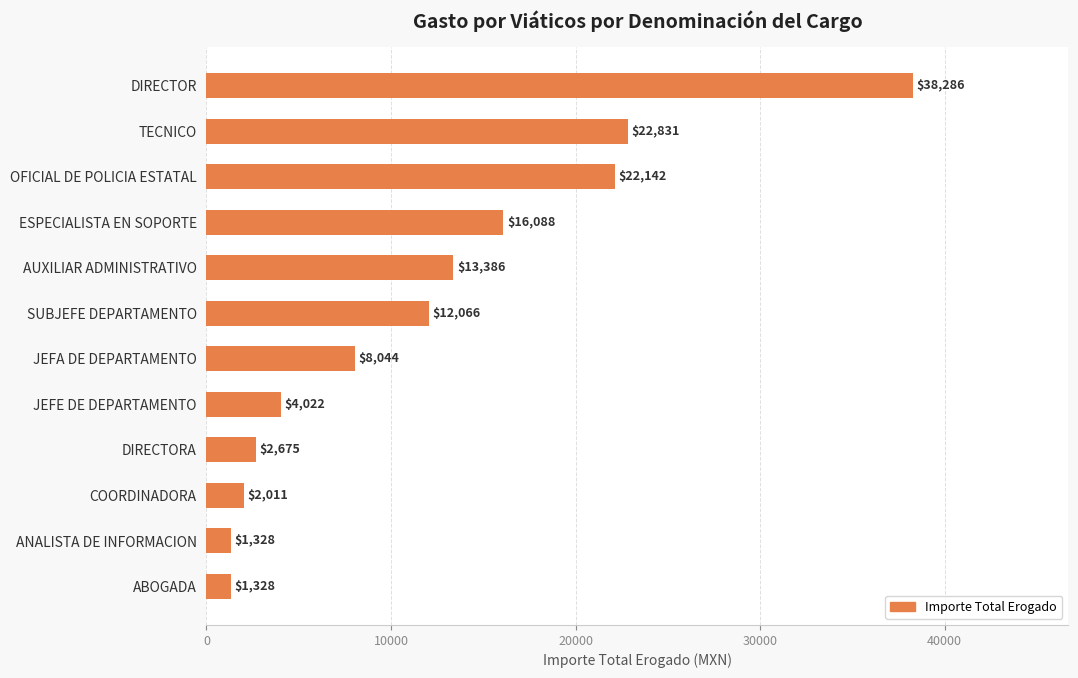

Which label corresponds to the largest value in the chart?

DIRECTOR